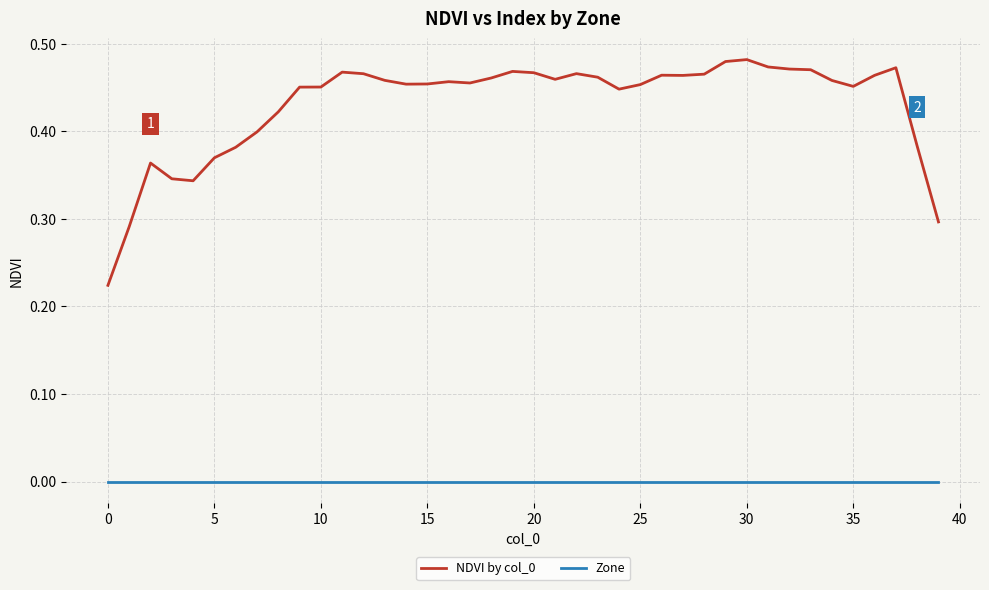

In NDVI by col_0, how many points are higher than both neighbors (excluding endpoints)?

8